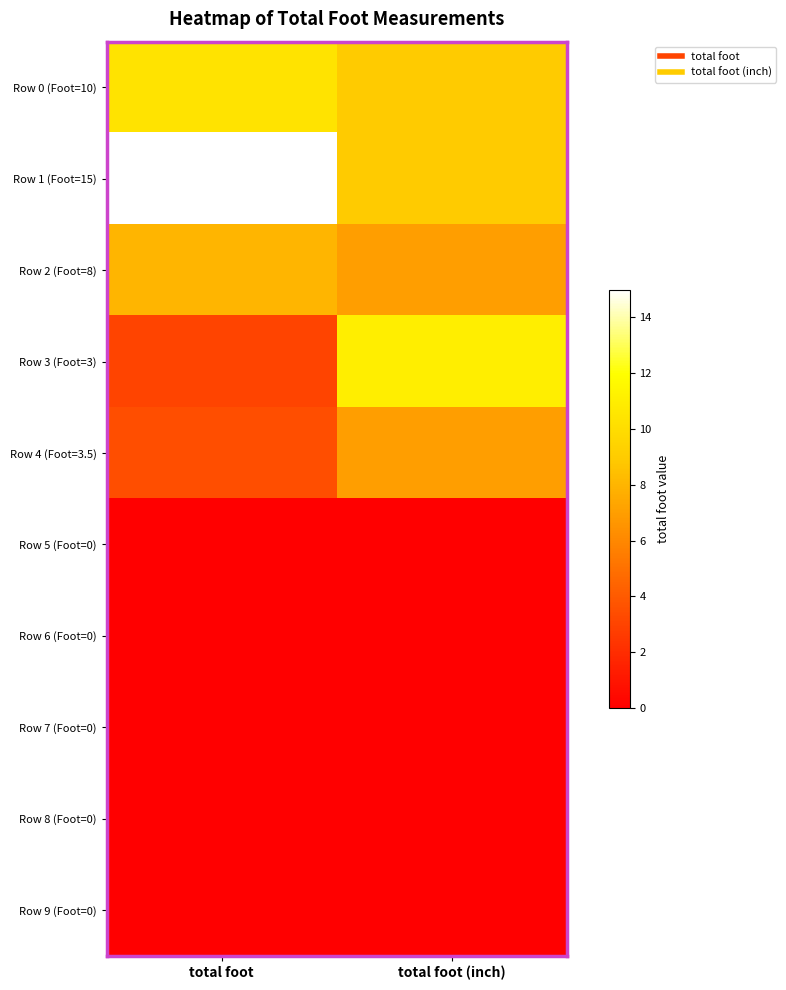

At which category is the sum across all series the highest?

total foot (inch)